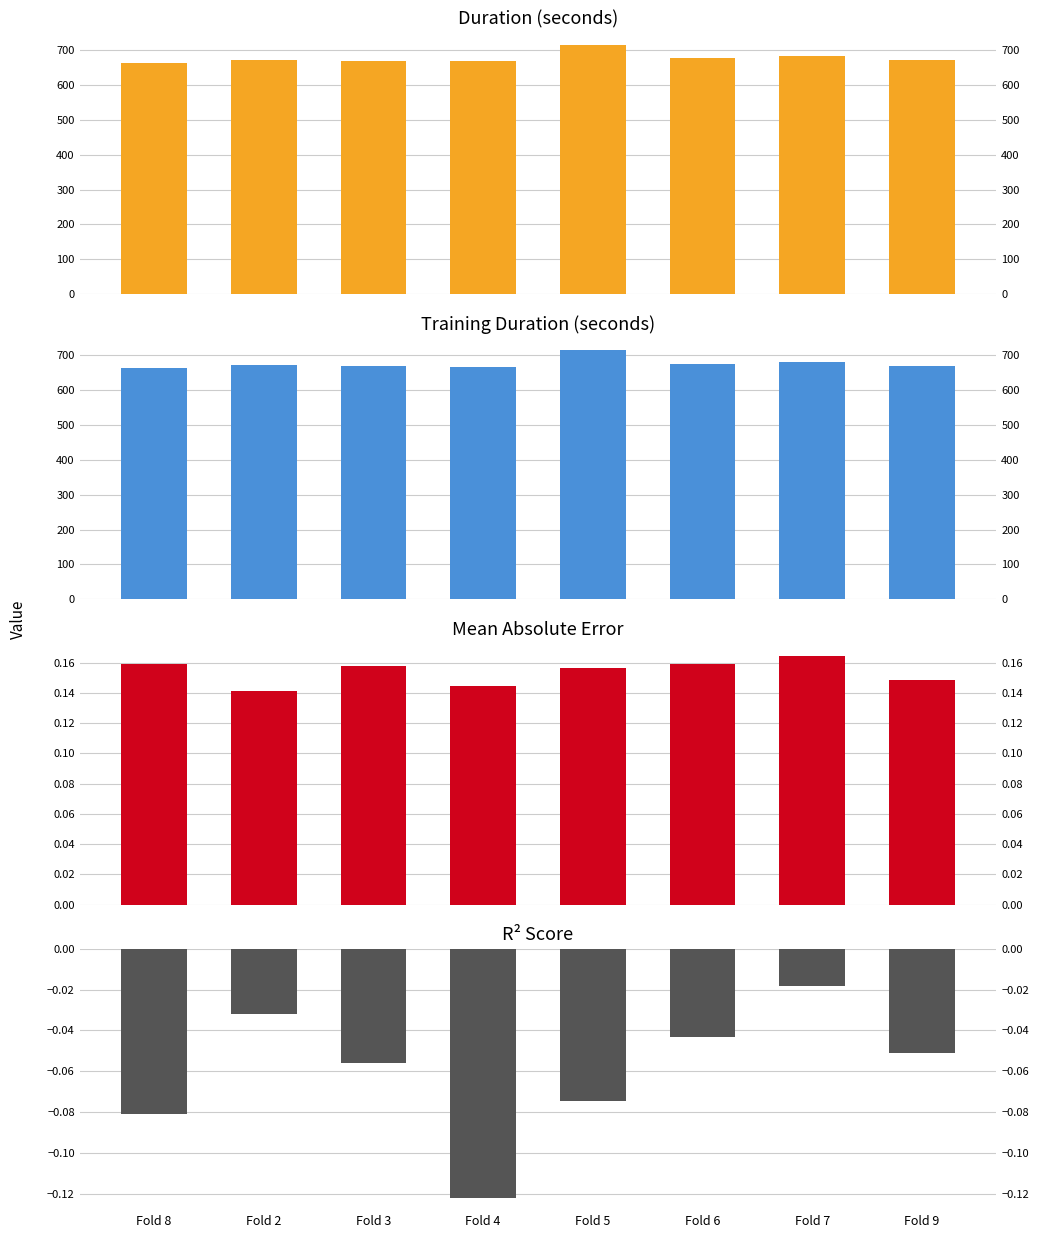

Rank the series by their maximum value, from highest to lowest.

duration, training_duration, mae, r2